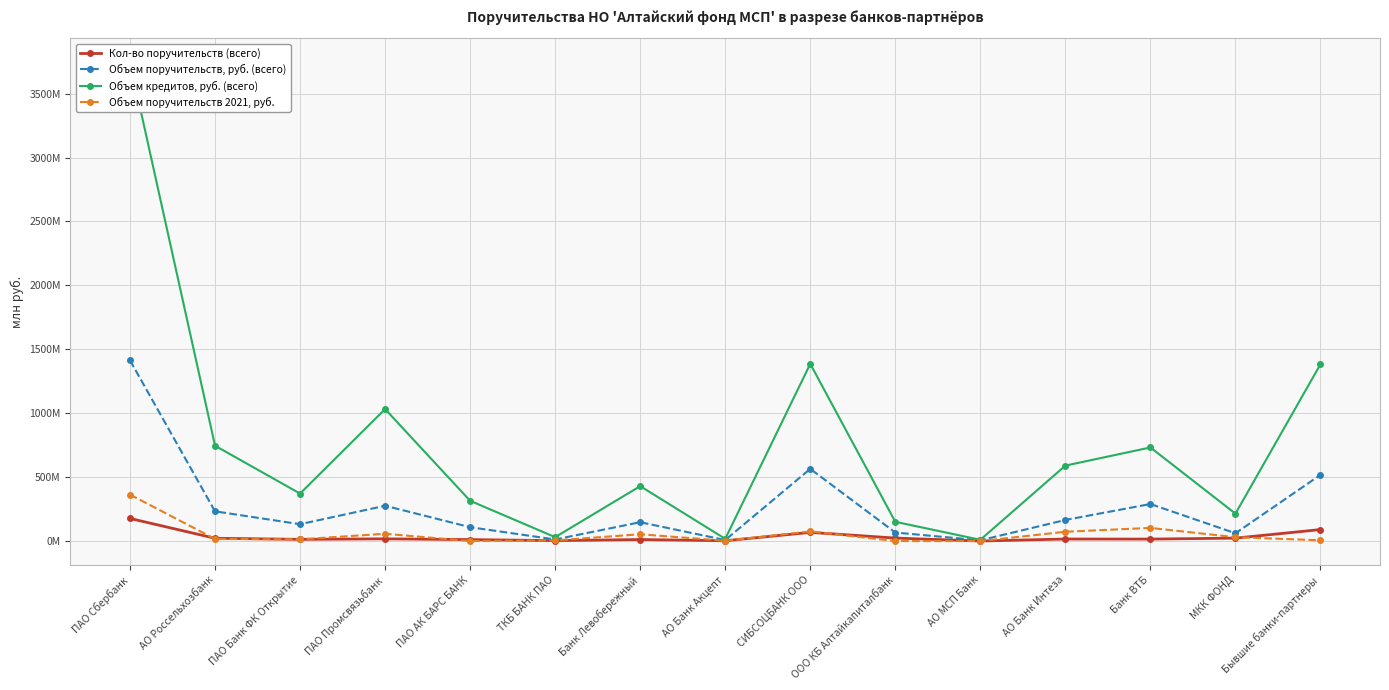

True or false: Объем кредитов, руб. (всего) and Объем поручительств, руб. (всего) intersect in this chart.

False